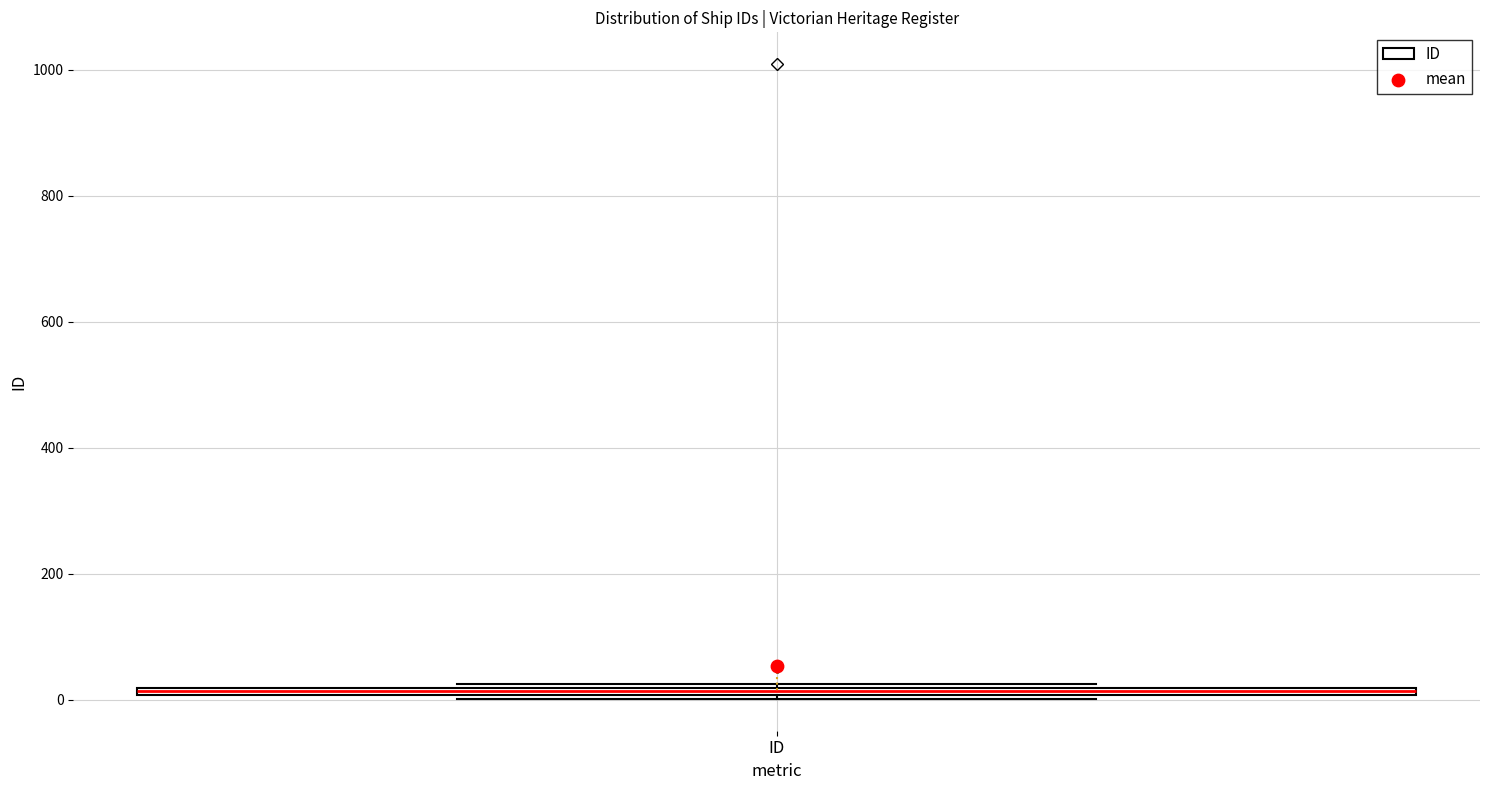

Where is the upper edge of the box for ID on the y-axis? The values are not printed on the chart, so give them approximately, as read against the axis.

20